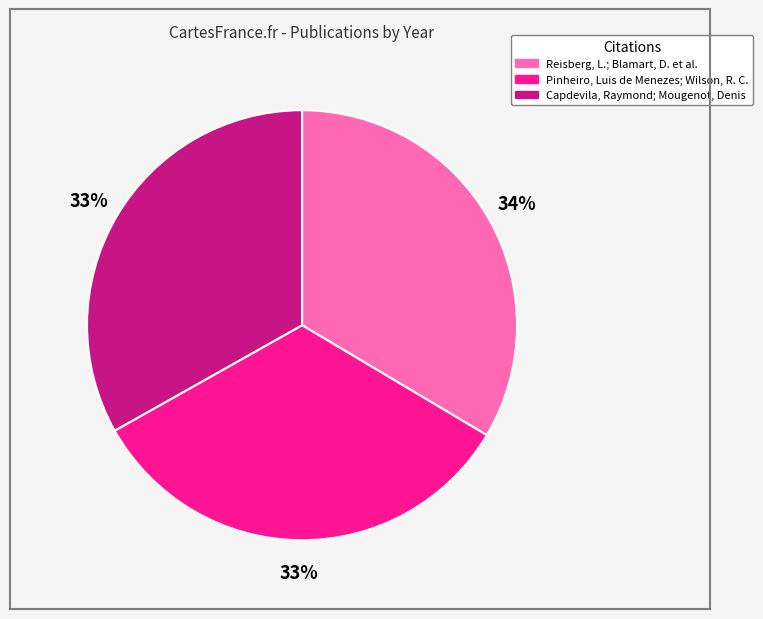

What is the ratio of the value at Capdevila, Raymond; Mougenot, Denis to the value at Pinheiro, Luis de Menezes; Wilson, R. C.?

1.0